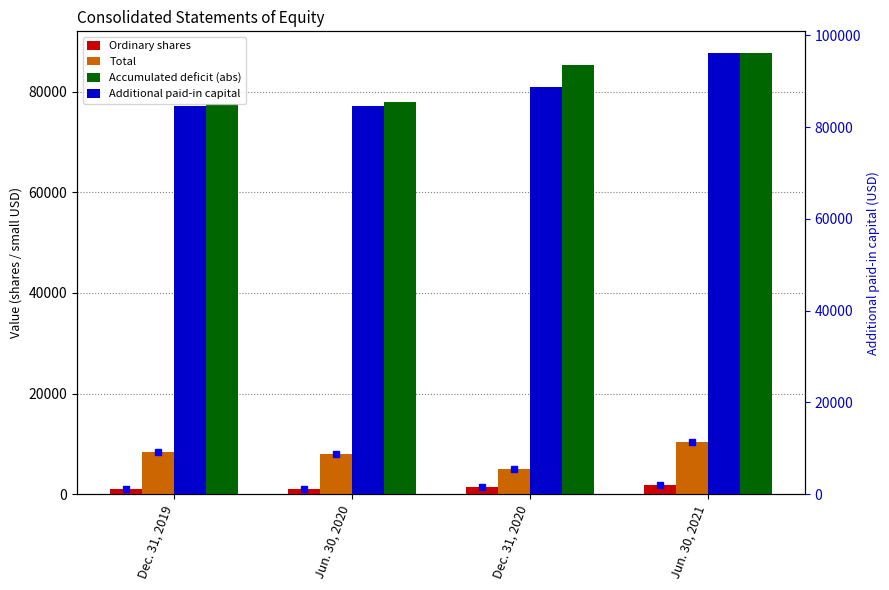

What is the total value across all series at Dec. 31, 2019?

171586